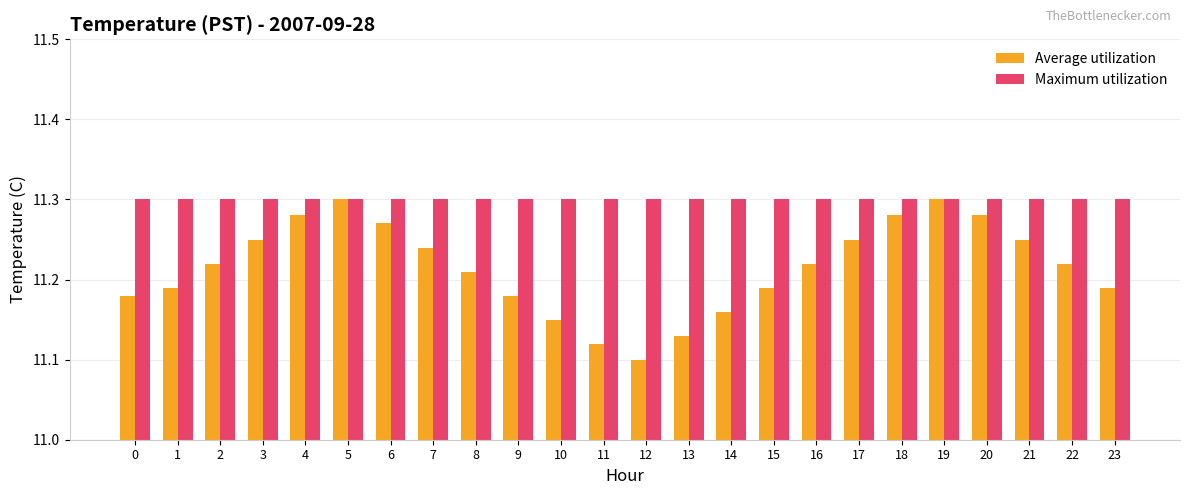

How many bars are there in each group?

2